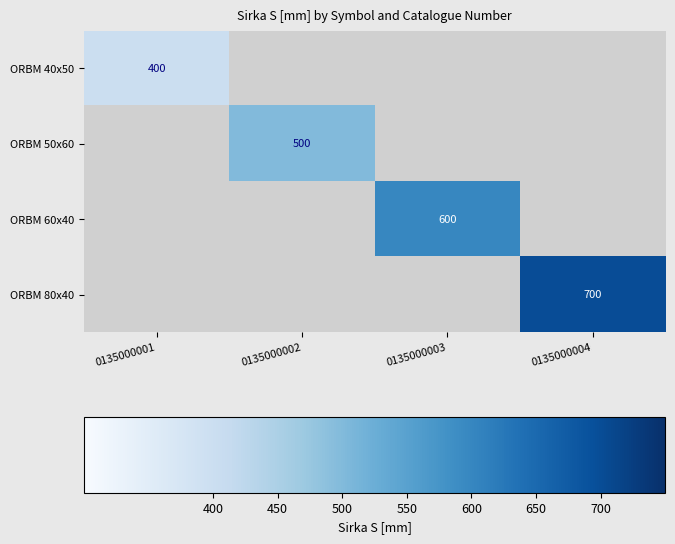

The value of ORBM 60x40 at 0135000003 is 600. True or false?

True